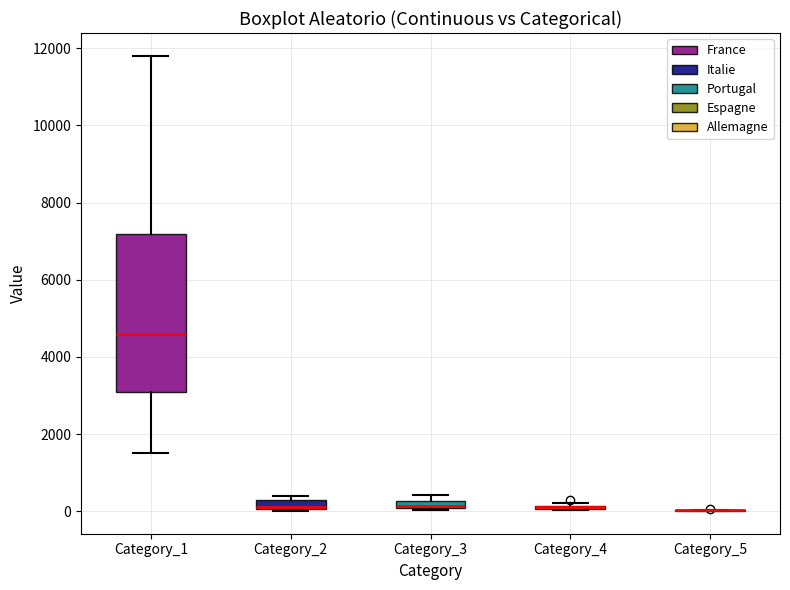

Comparing the boxes themselves (not the whiskers), which one is the tallest?

Category_1